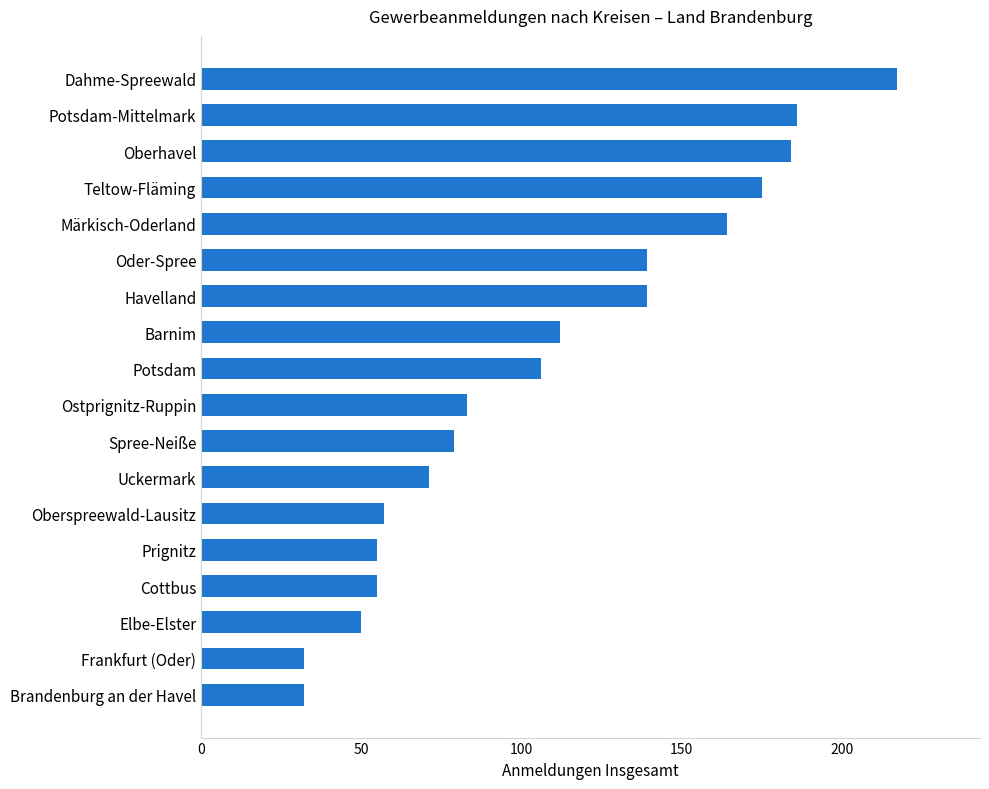

True or false: the data shows 53 at Brandenburg an der Havel.

False